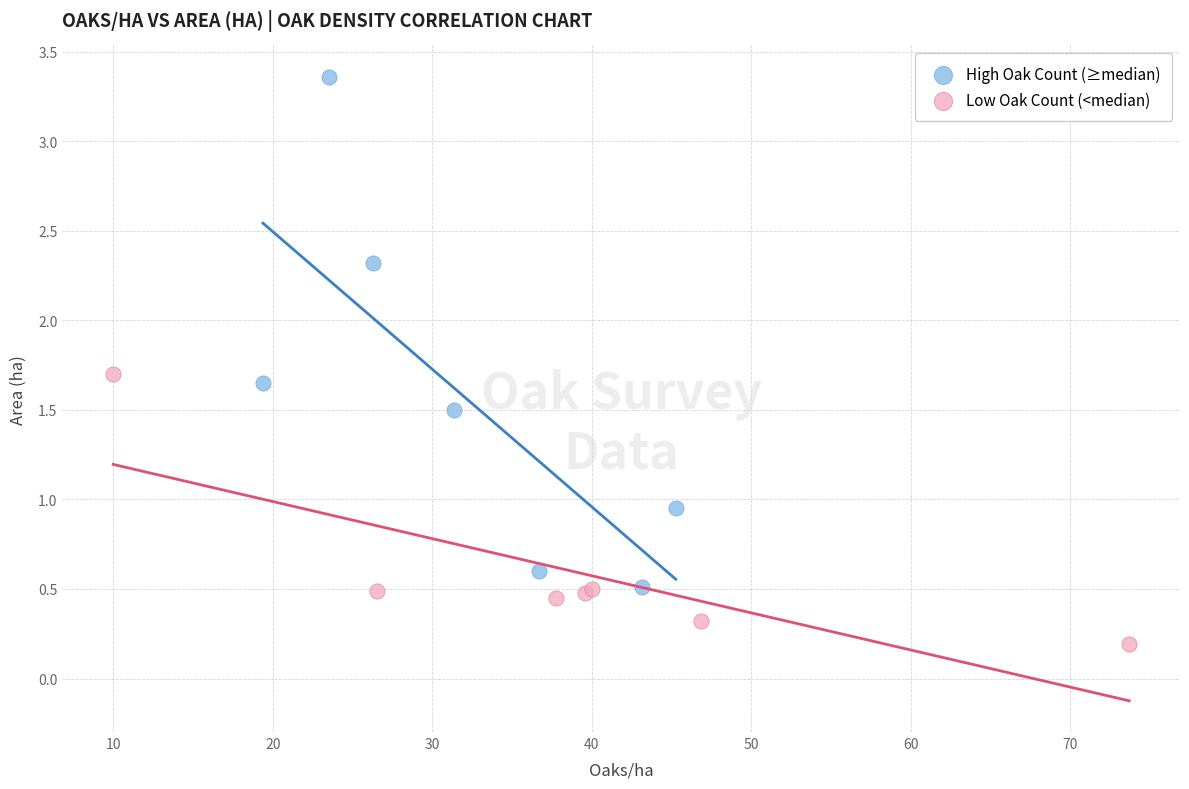

Which series reaches the minimum Y coordinate?

Low Oak Count (<median)